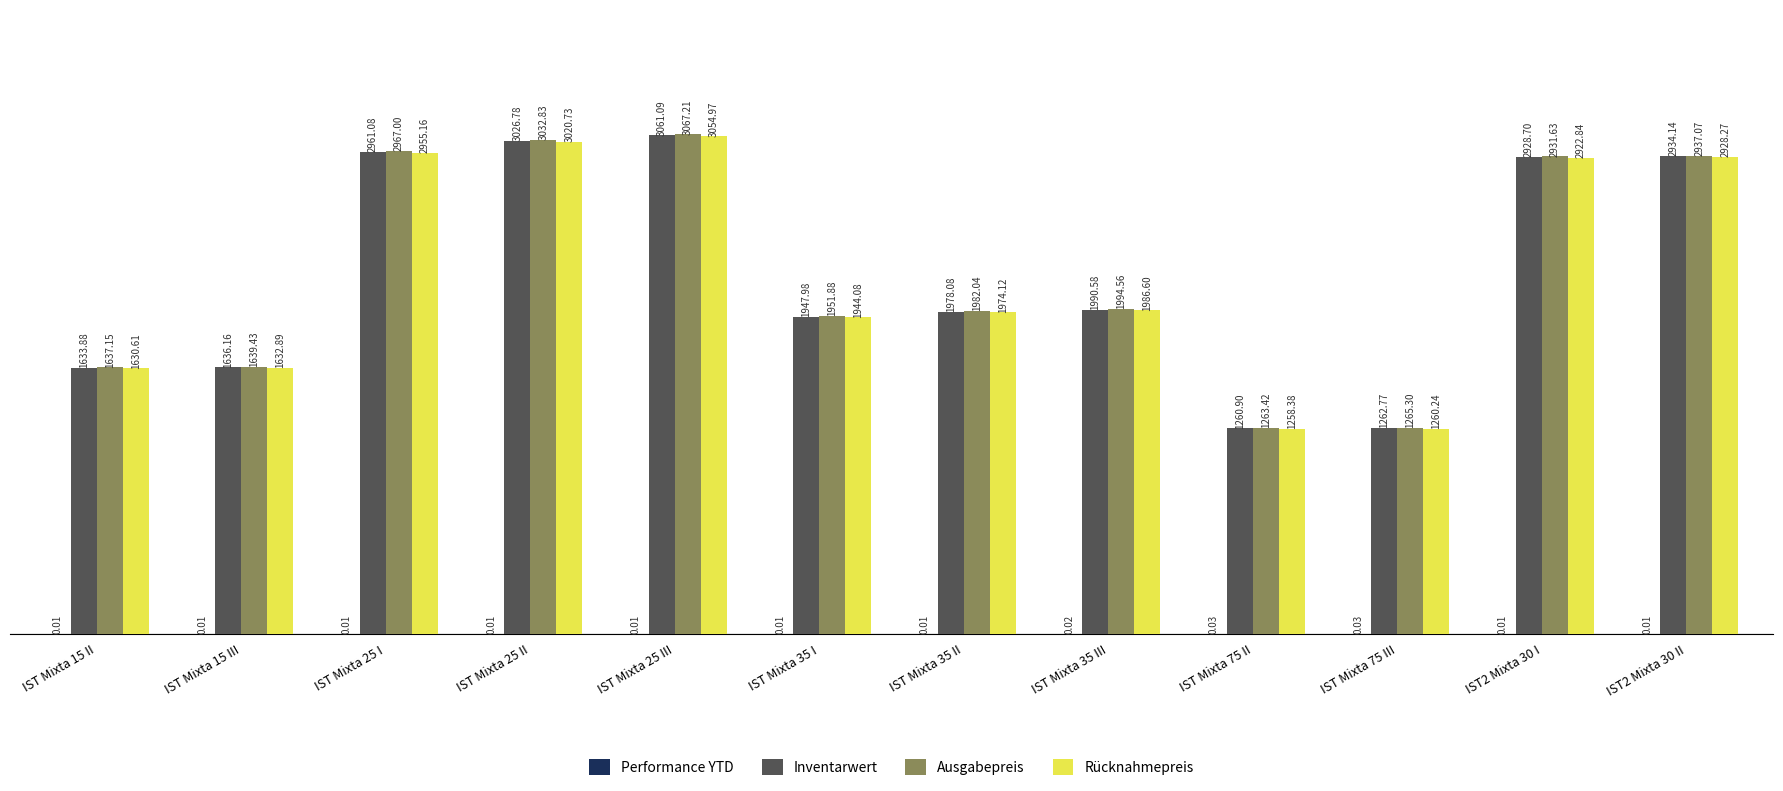

Between IST Mixta 25 I and IST Mixta 35 I, which series saw the biggest shift?

Ausgabepreis